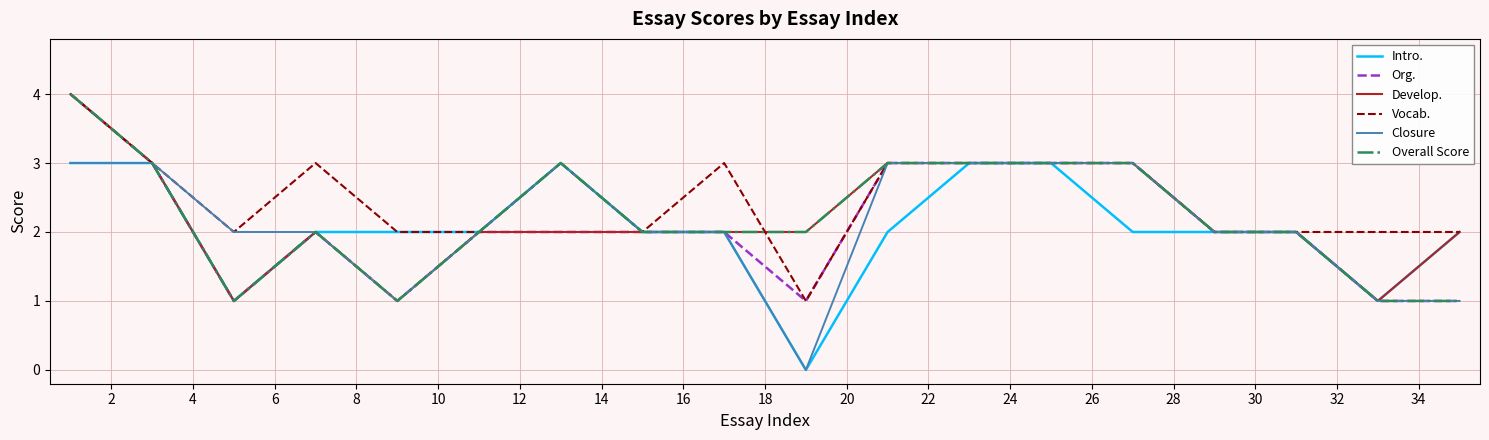

True or false: Org. has more than 2 interior local peaks.

False